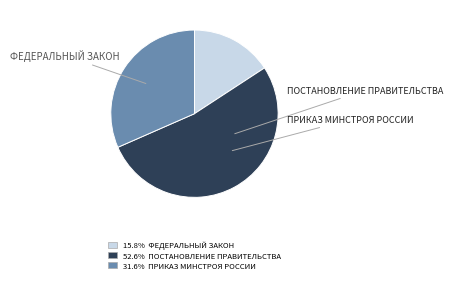

Is there a majority slice in this chart?

Yes